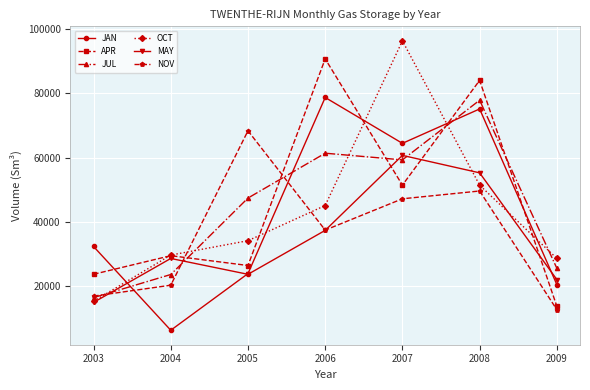

What is the total value across all series at 2006?

350705